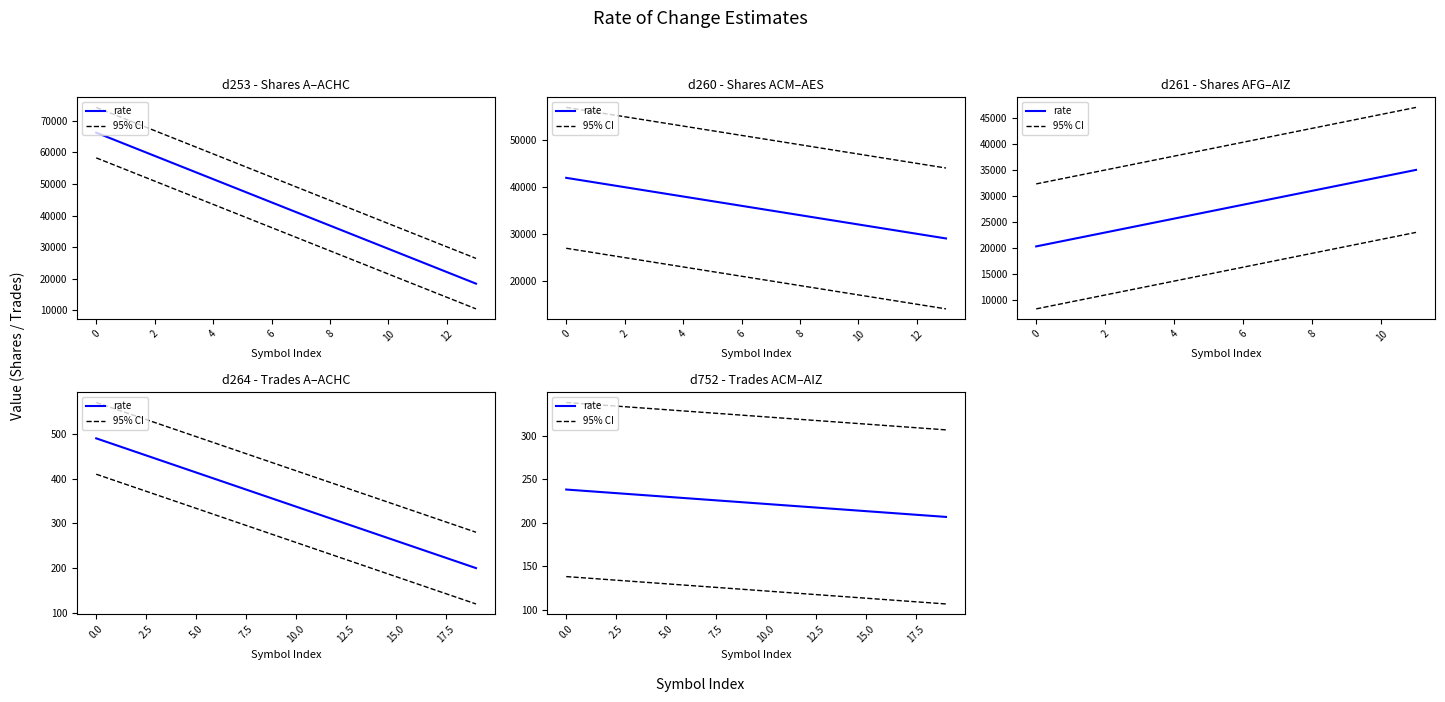

At 14, list the series in order from largest to smallest.

95% CI, rate